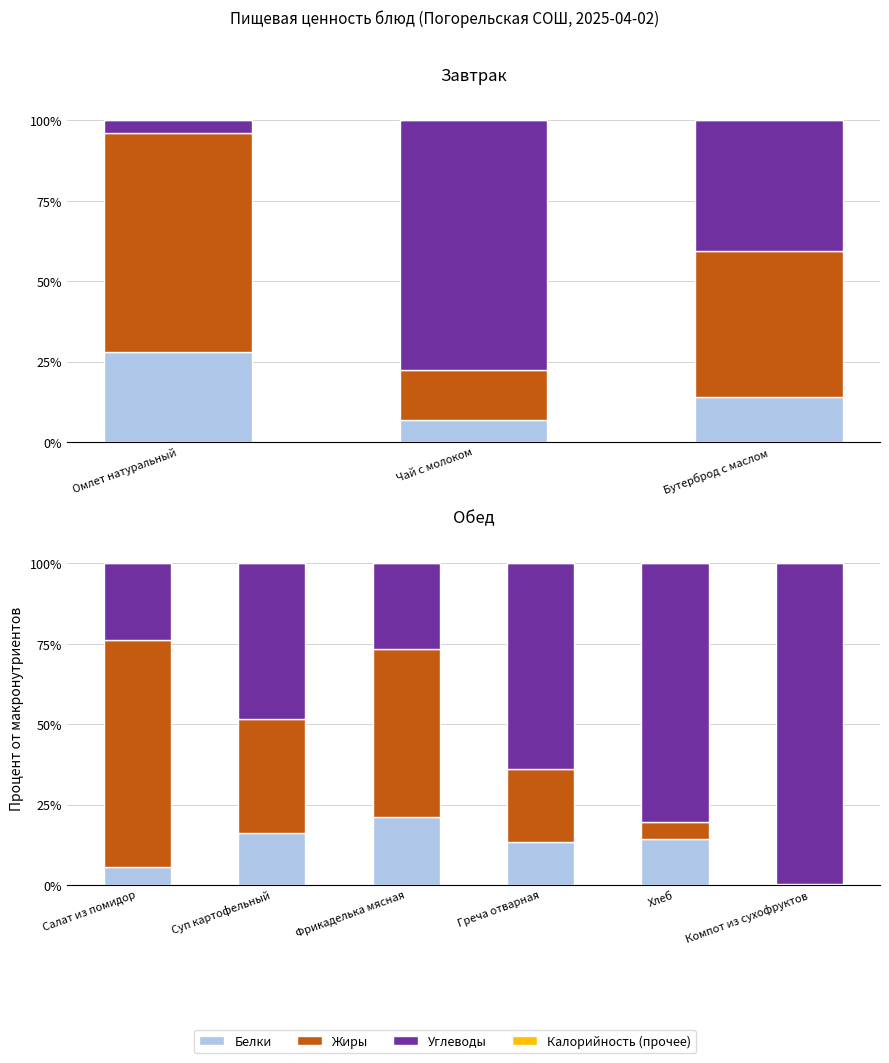

True or false: Белки has a value of 21.9 at Суп картофельный.

False